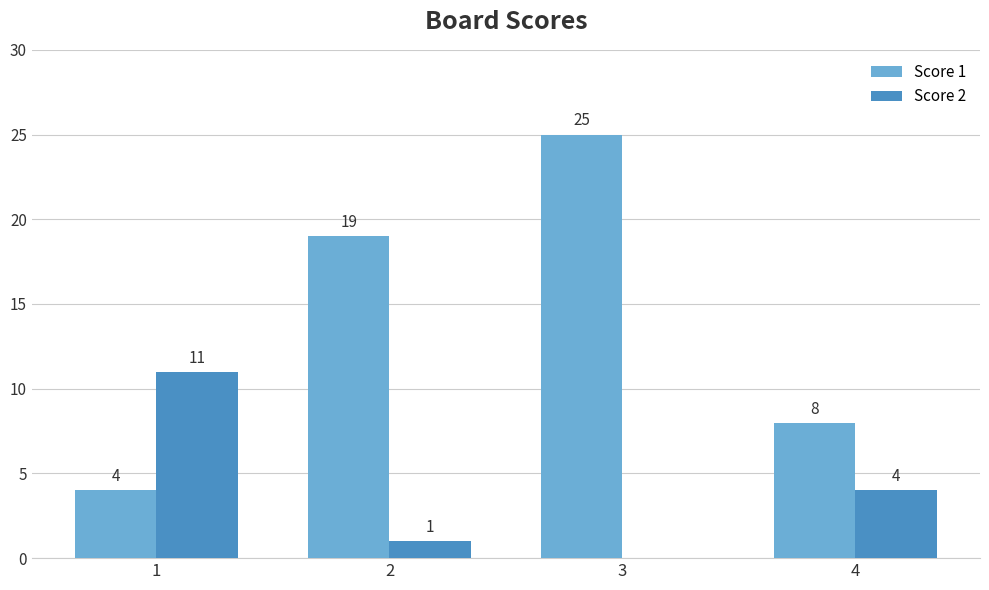

Does the chart contain stacked bars?

No